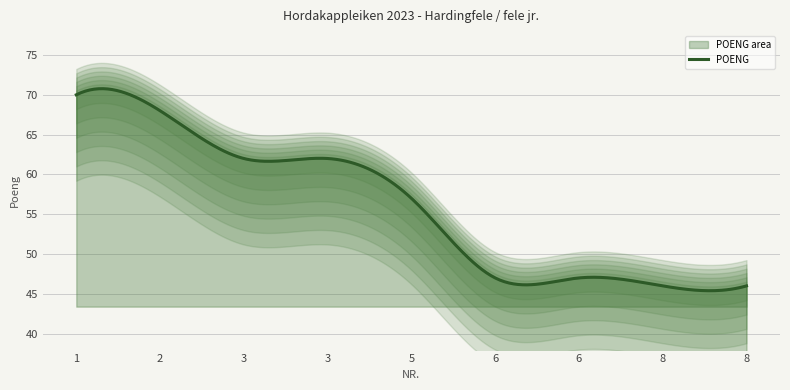

What is the value of the 9th point from the left?

46